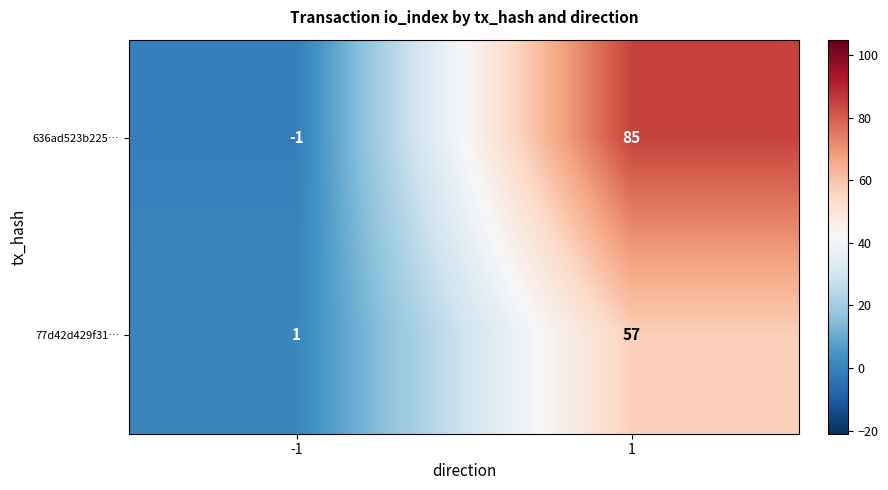

At how many categories does at least one series exceed 30?

1